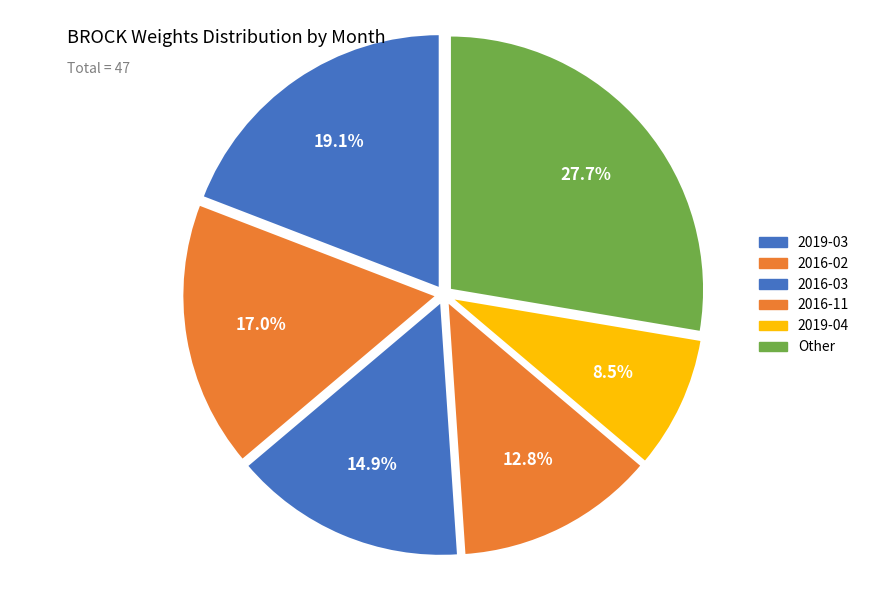

How many segments does this pie chart have?

6